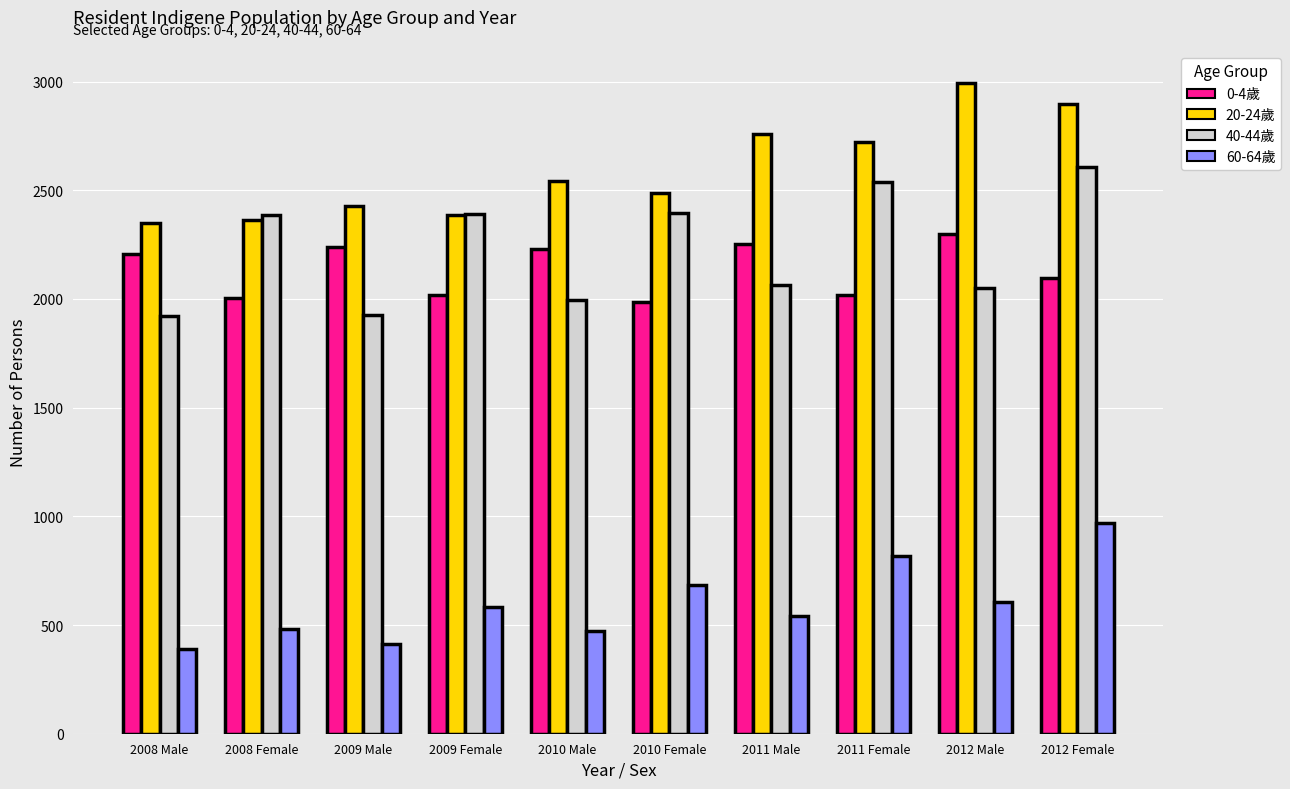

Is the value of 20-24歲 at 2009 Female greater than the value of 40-44歲 at 2008 Male?

Yes